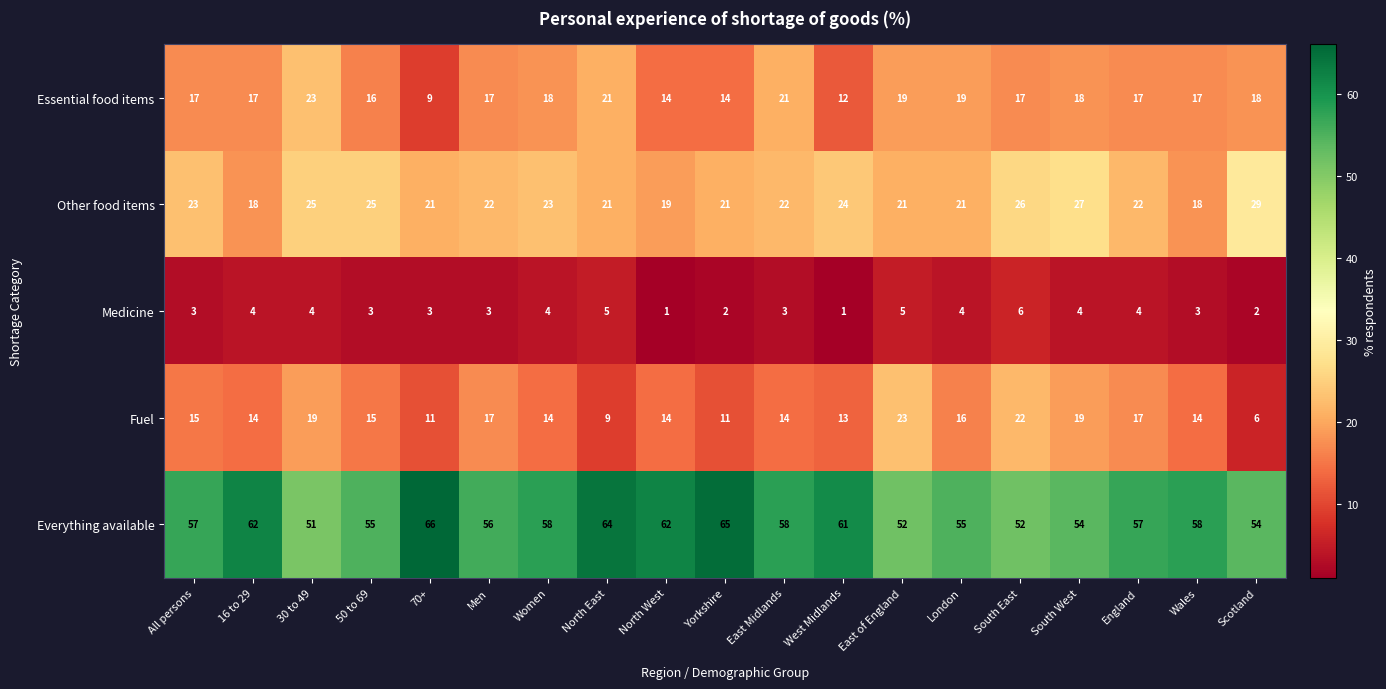

Rank the series at East of England from highest to lowest value.

Everything available, Fuel, Other food items, Essential food items, Medicine